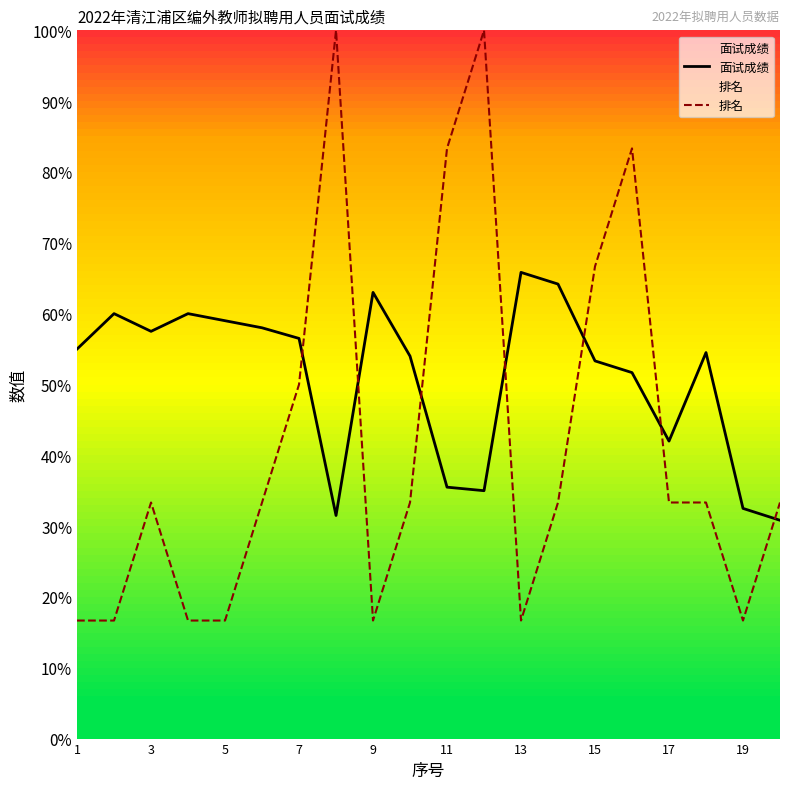

What is the total value across all series at 9?

79.7